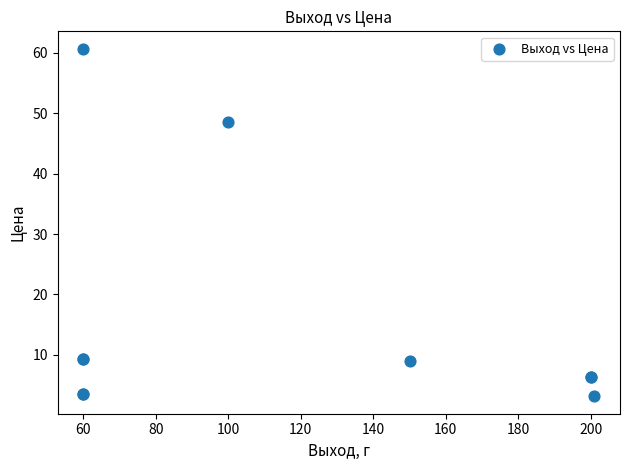

What Y value in the scatter plot is closest to 31?

48.6